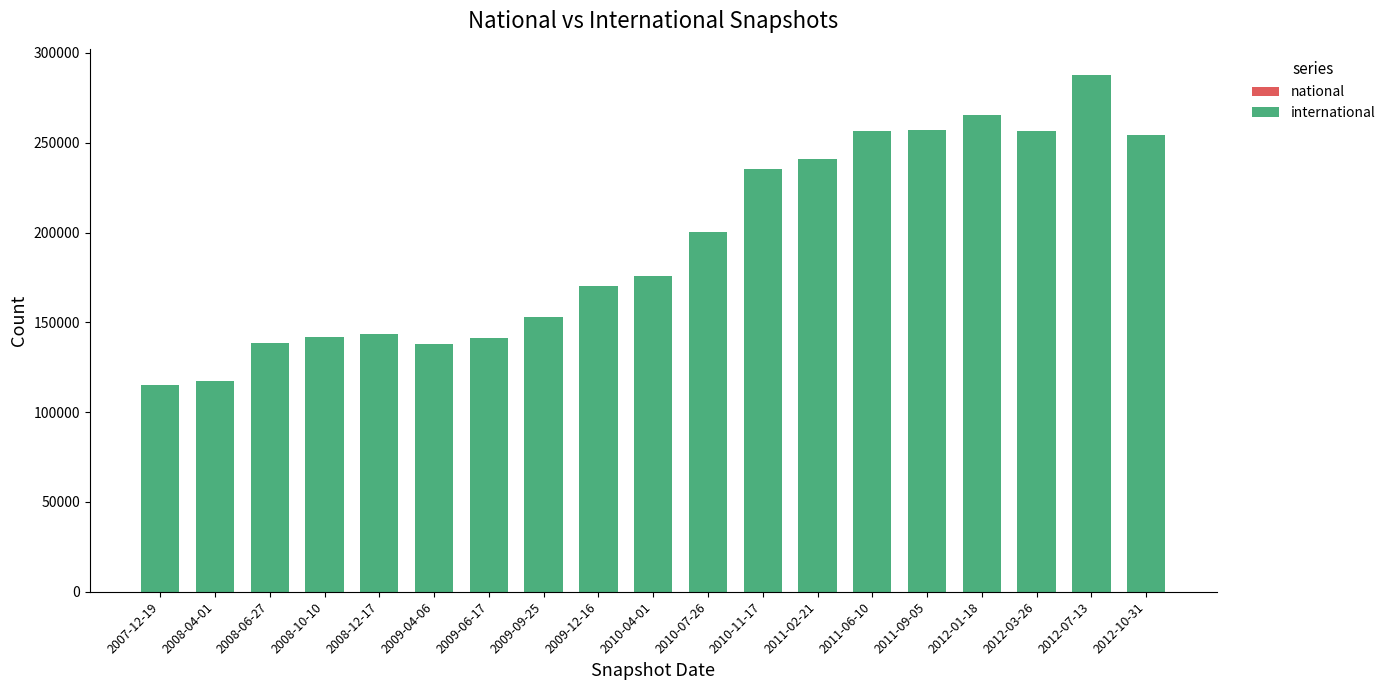

What is the smallest value displayed?

115204